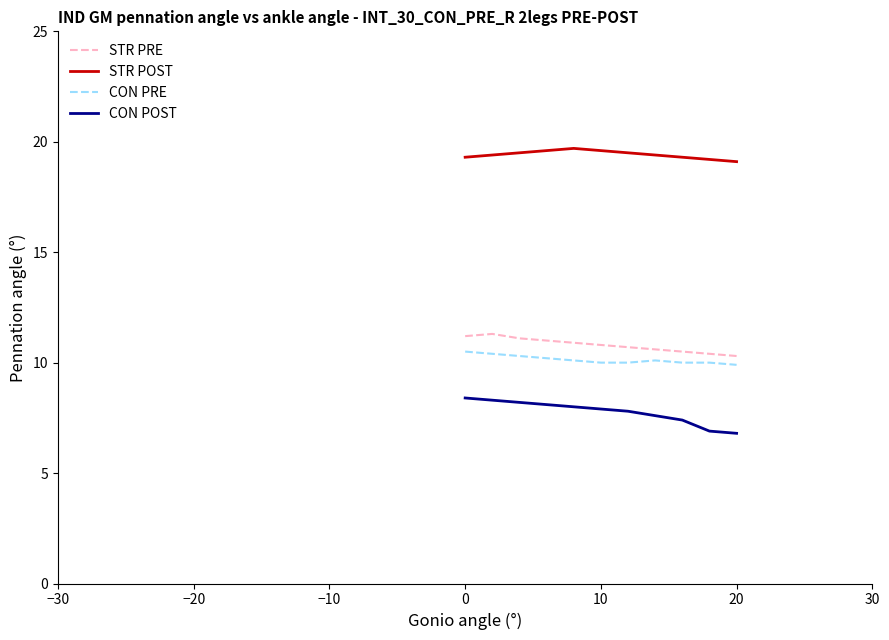

What is the difference between the maximum and minimum values in the CON PRE series?

0.6